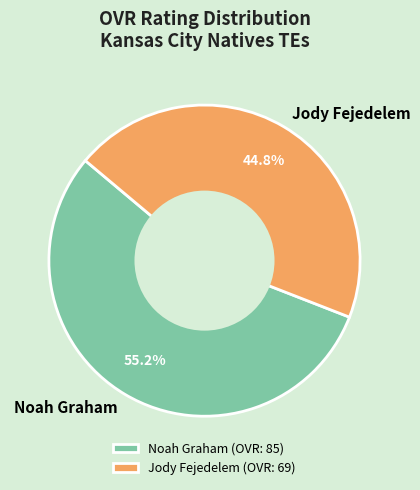

How many segments does this pie chart have?

2